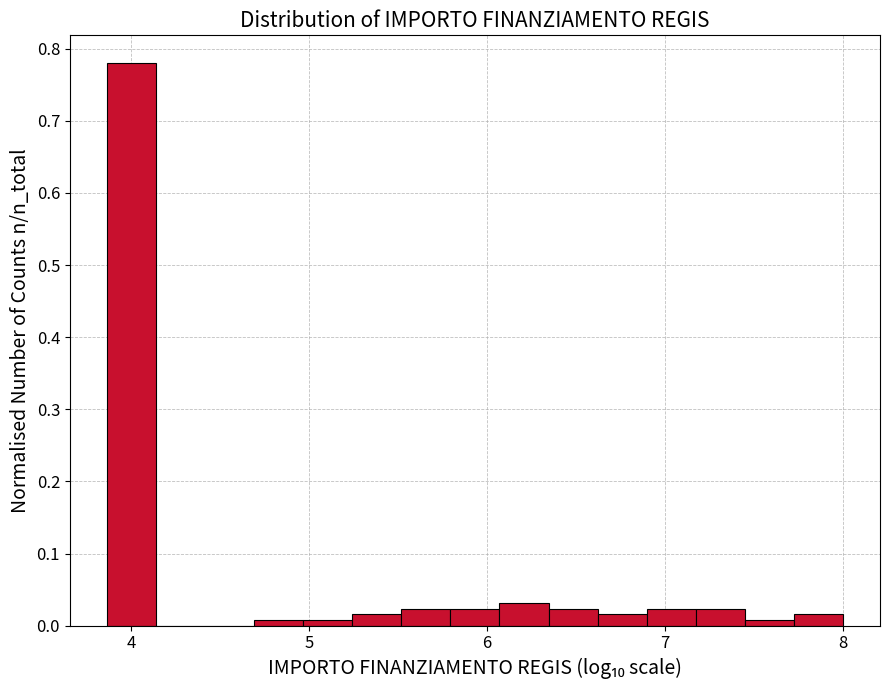

Around what value on the x-axis is the tallest bar? Give the approximate position of its centre, as read against the axis.

4.0